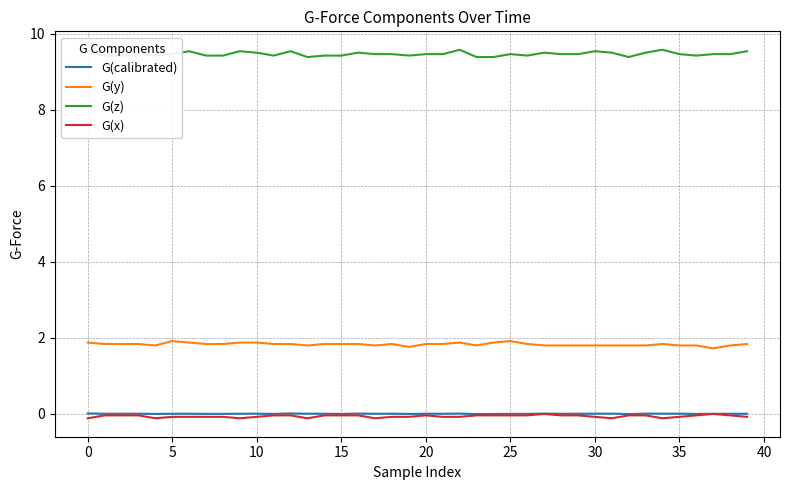

True or false: G(z) and G(x) cross at least once.

False